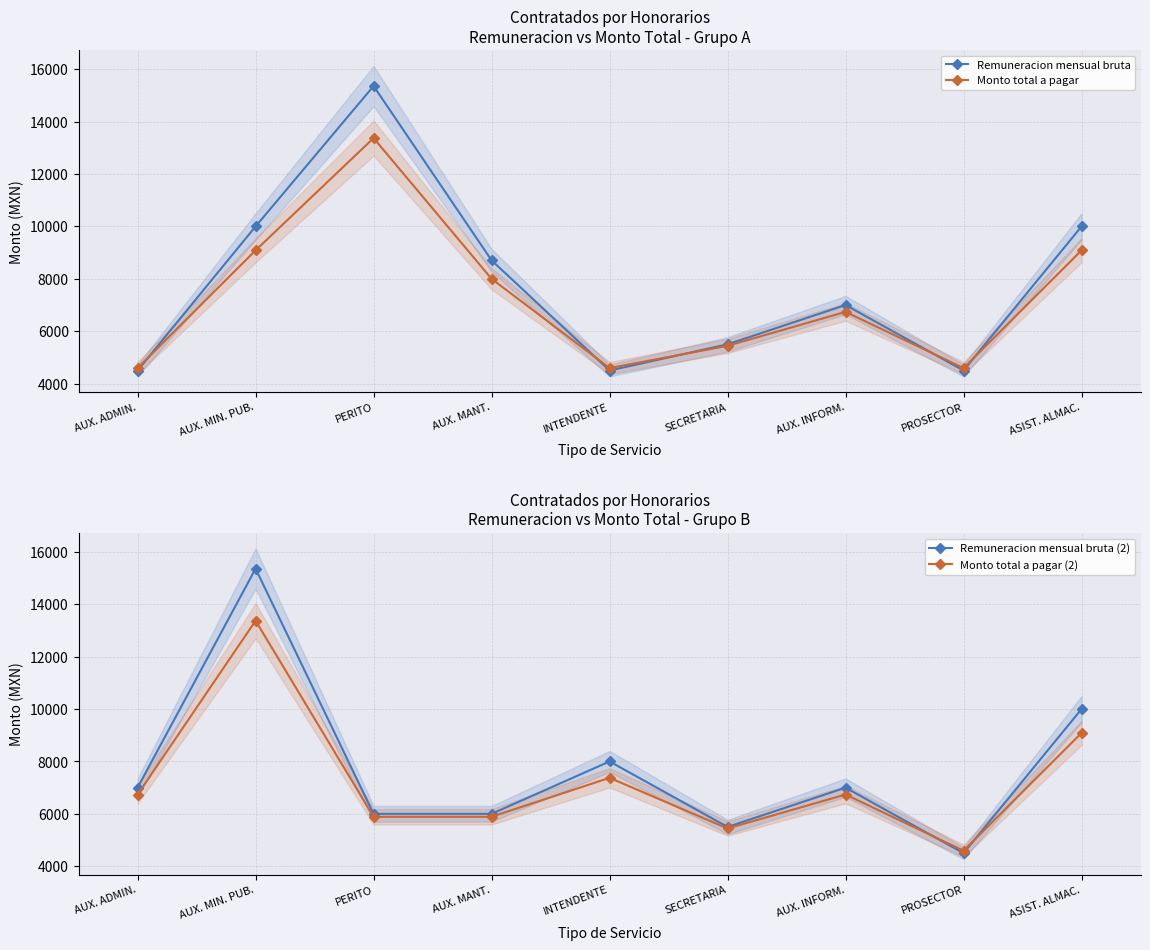

What are all the series names shown in the legend?

Remuneracion mensual bruta, Monto total a pagar, Remuneracion mensual bruta (2), Monto total a pagar (2)